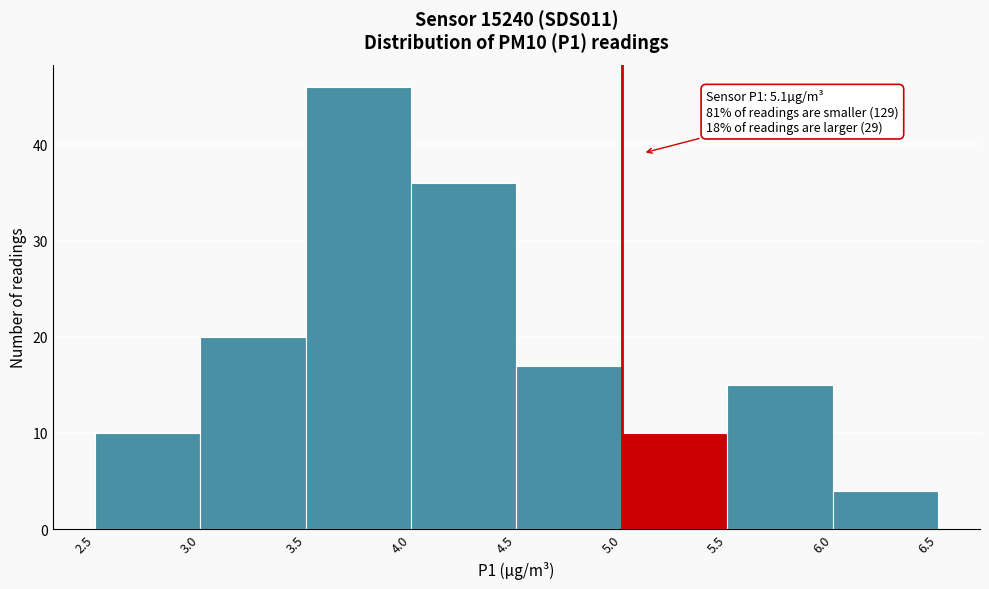

Which range on the x-axis has the tallest bar?

3.5 to 4.0